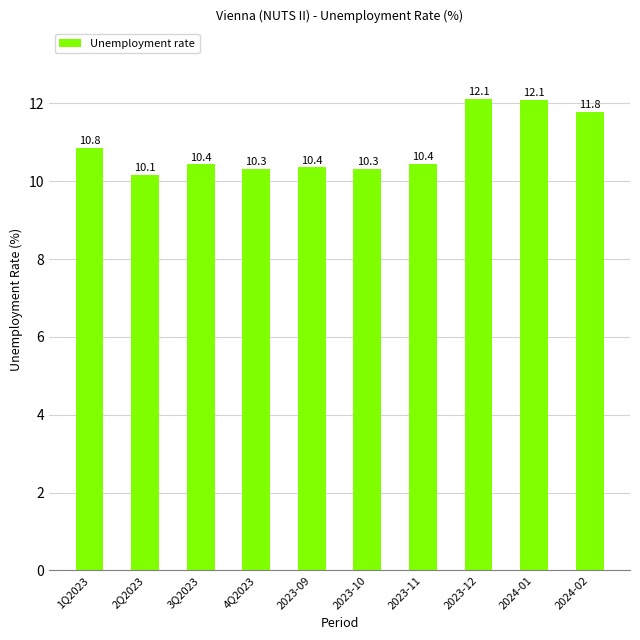

What is the maximum value shown in the chart?

12.1